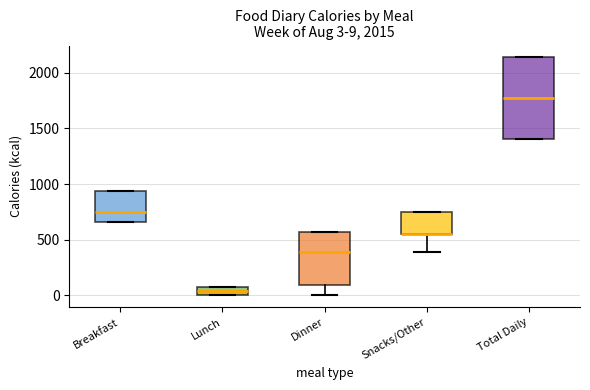

Which box is the tallest, from its lower edge to its upper edge?

Total Daily